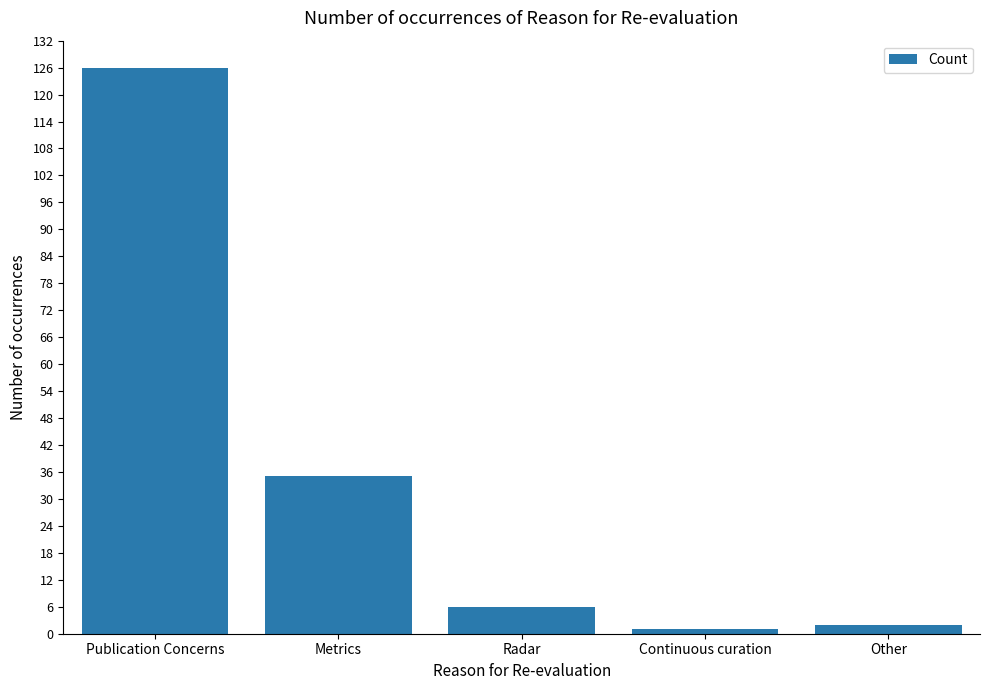

Is it true that the value at Metrics is 35?

True